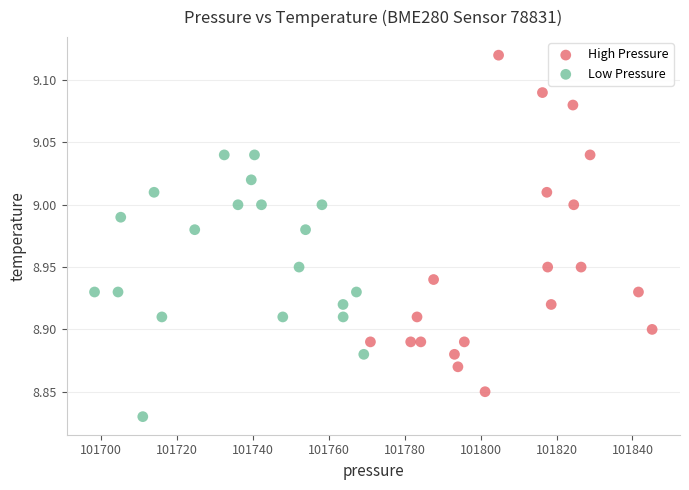

What are all the series names shown in the legend?

High Pressure, Low Pressure